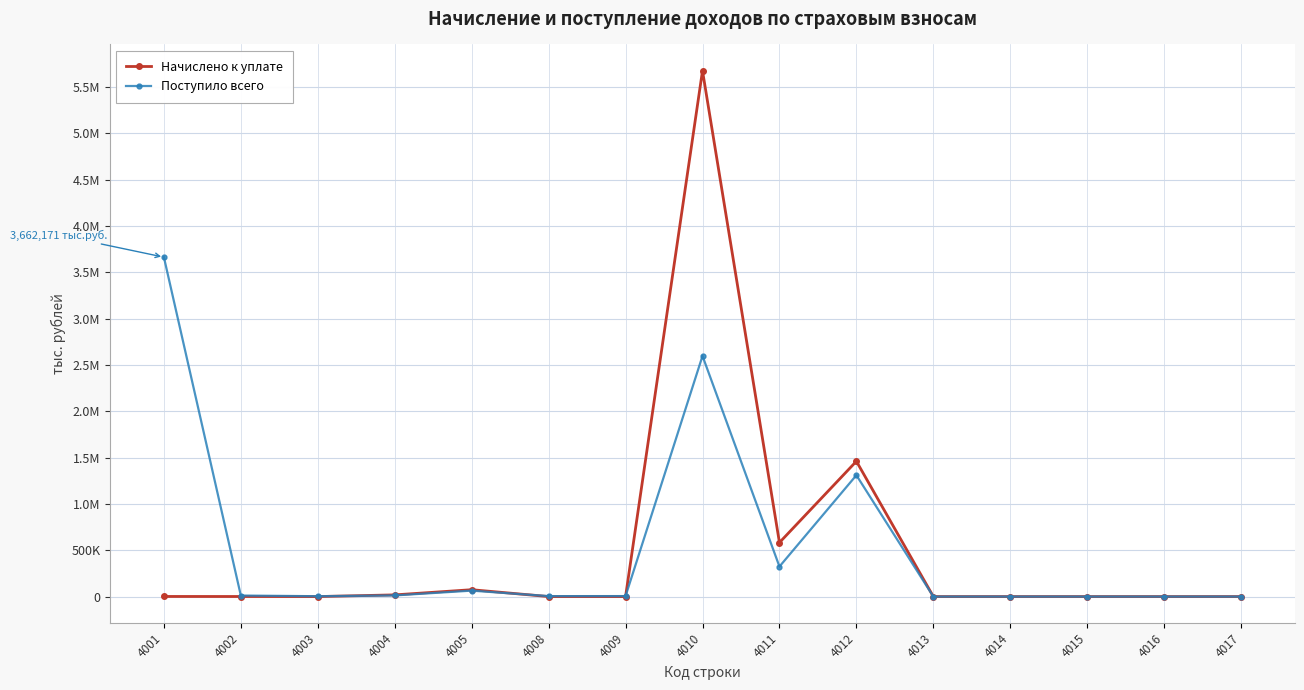

True or false: Начислено к уплате and Поступило всего cross at least once.

True